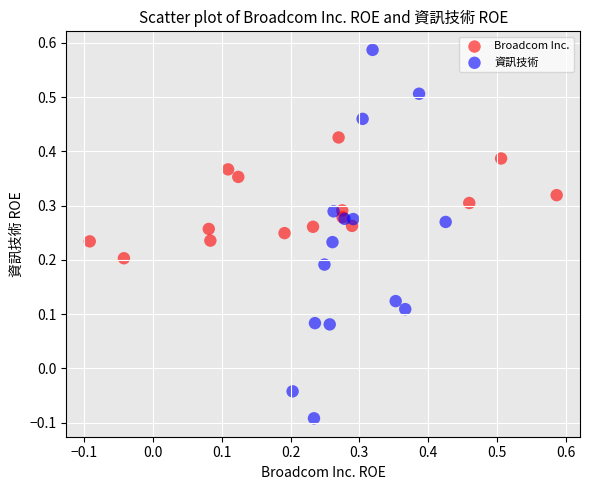

What are all the series names shown in the legend?

Broadcom Inc., 資訊技術